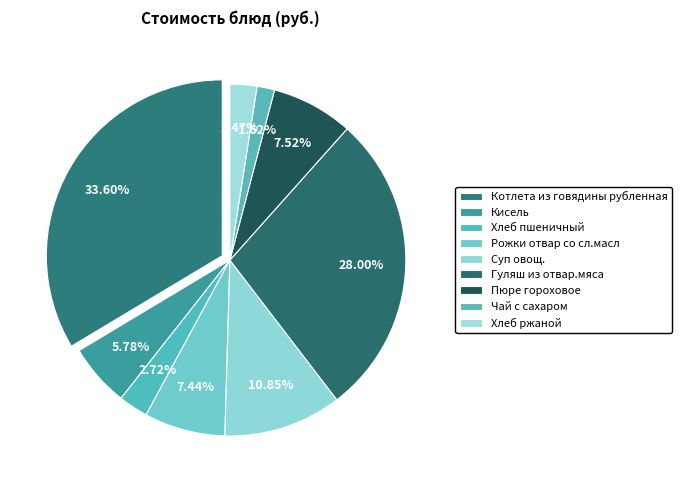

Which category has the biggest portion of the pie?

Котлета из говядины рубленная